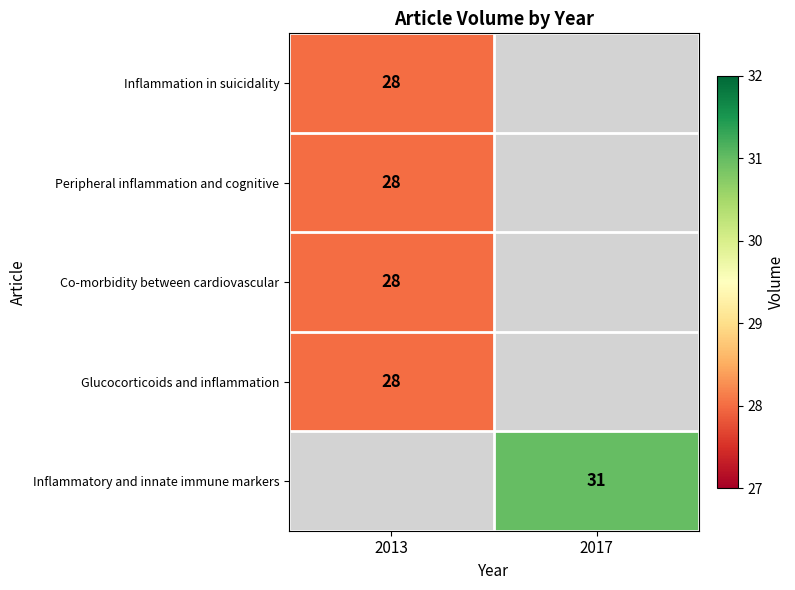

The Glucocorticoids and inflammation series shows 46 at 2013. True or false?

False